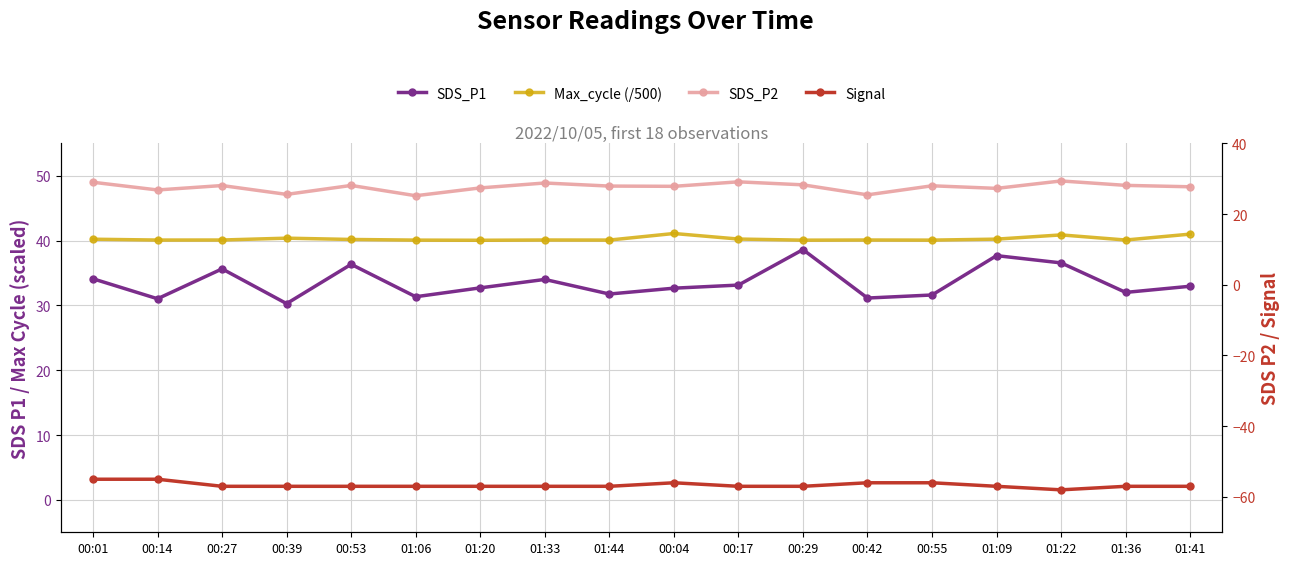

True or false: SDS_P2 and Signal cross at least once.

False